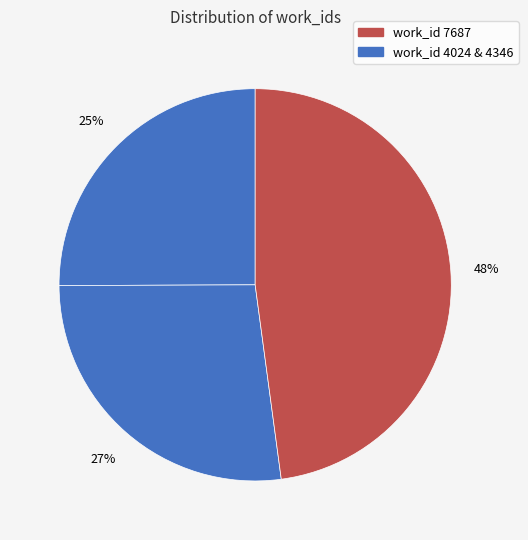

Which category has the biggest portion of the pie?

work_id 7687